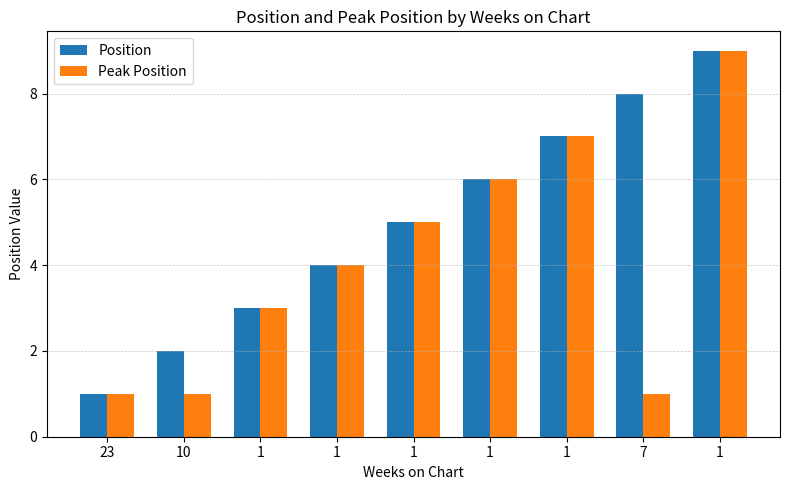

How many bars are there in total?

18